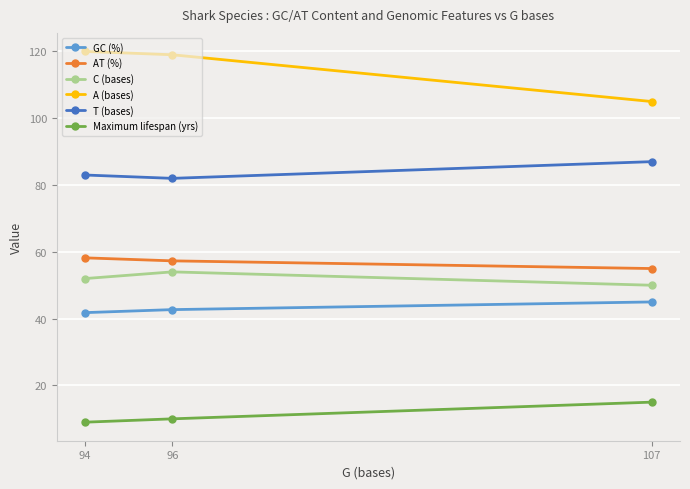

What is the difference between the highest and lowest values at 96?

109.0